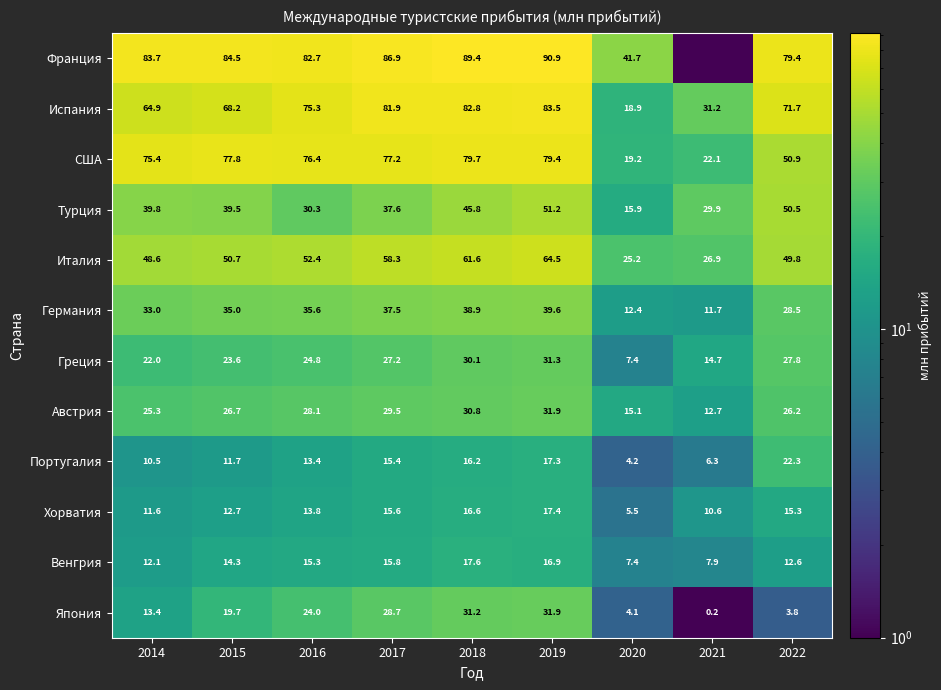

What is the difference between the Венгрия values at 2019 and 2015?

2.6